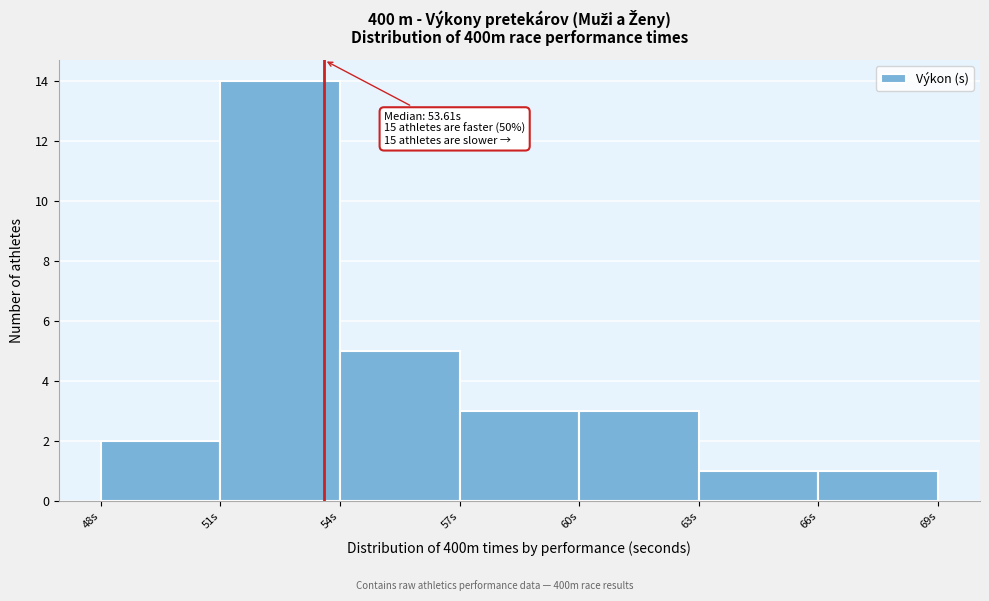

Over which range of the x-axis is the bar tallest?

51 to 54